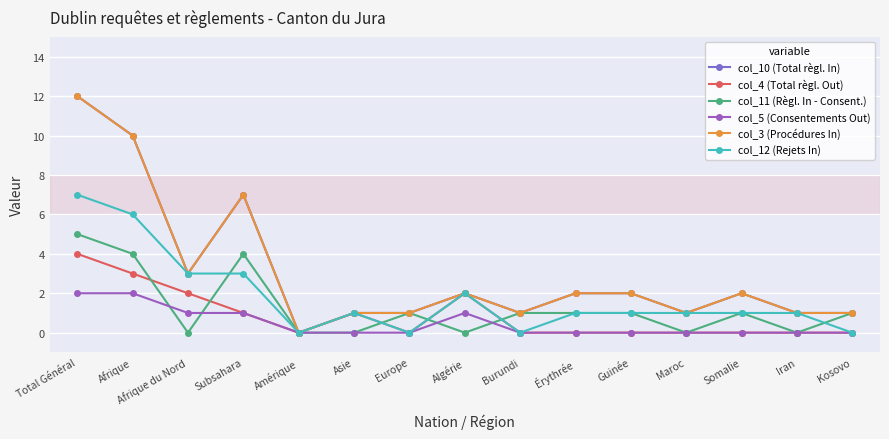

Which series changed the most between Afrique du Nord and Burundi?

col_12 (Rejets In)